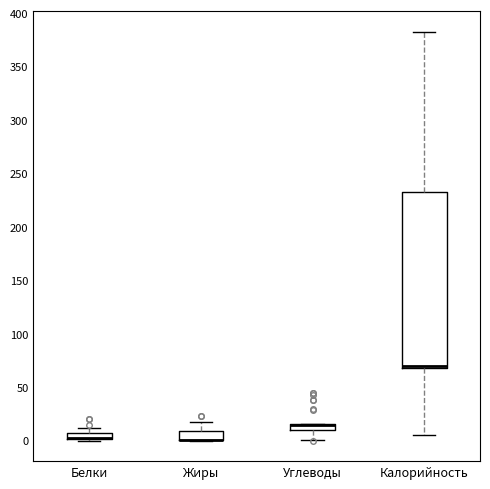

Which box is the tallest, from its lower edge to its upper edge?

Калорийность